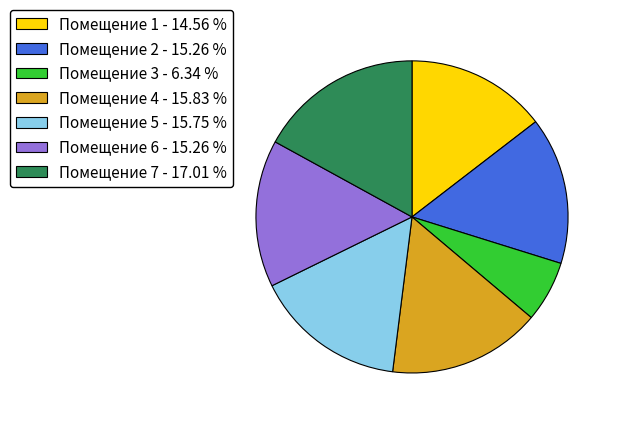

Is the sum of Помещение 4 - 15.83 % and Помещение 1 - 14.56 % greater than half?

No